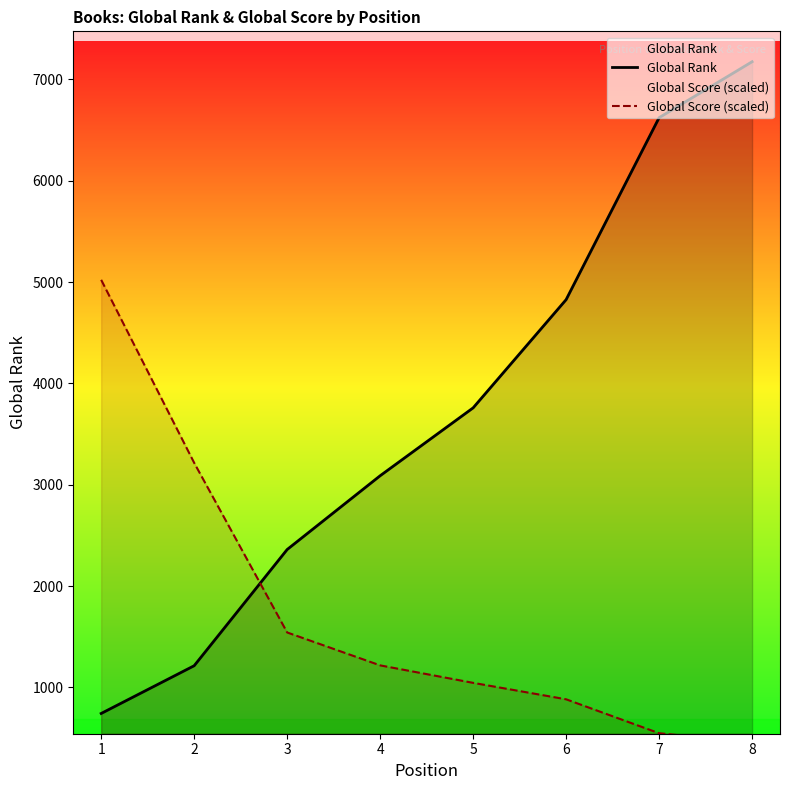

List the labels in order of Global Rank value, largest first.

8, 7, 6, 5, 4, 3, 2, 1